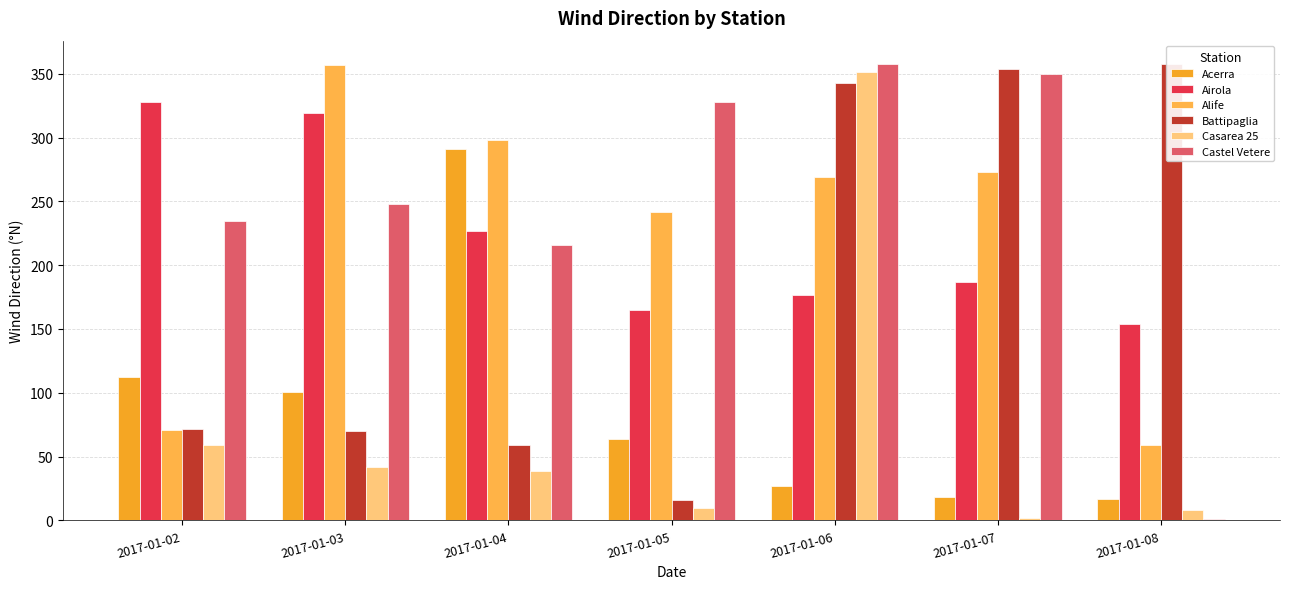

The Casarea 25 series shows 39 at 2017-01-04. True or false?

True